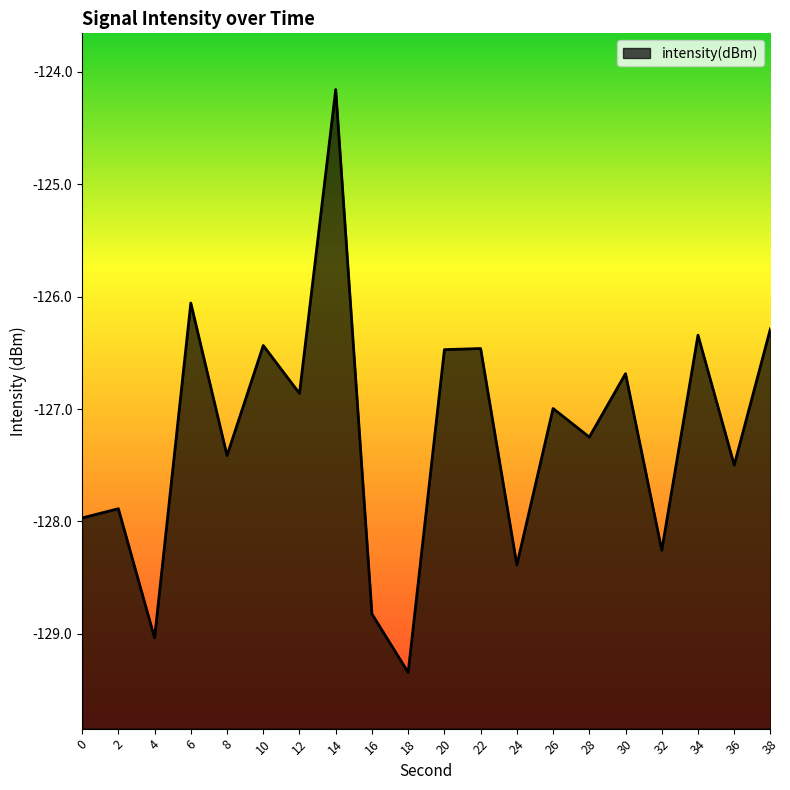

True or false: the data has more than 1 interior local peaks.

True